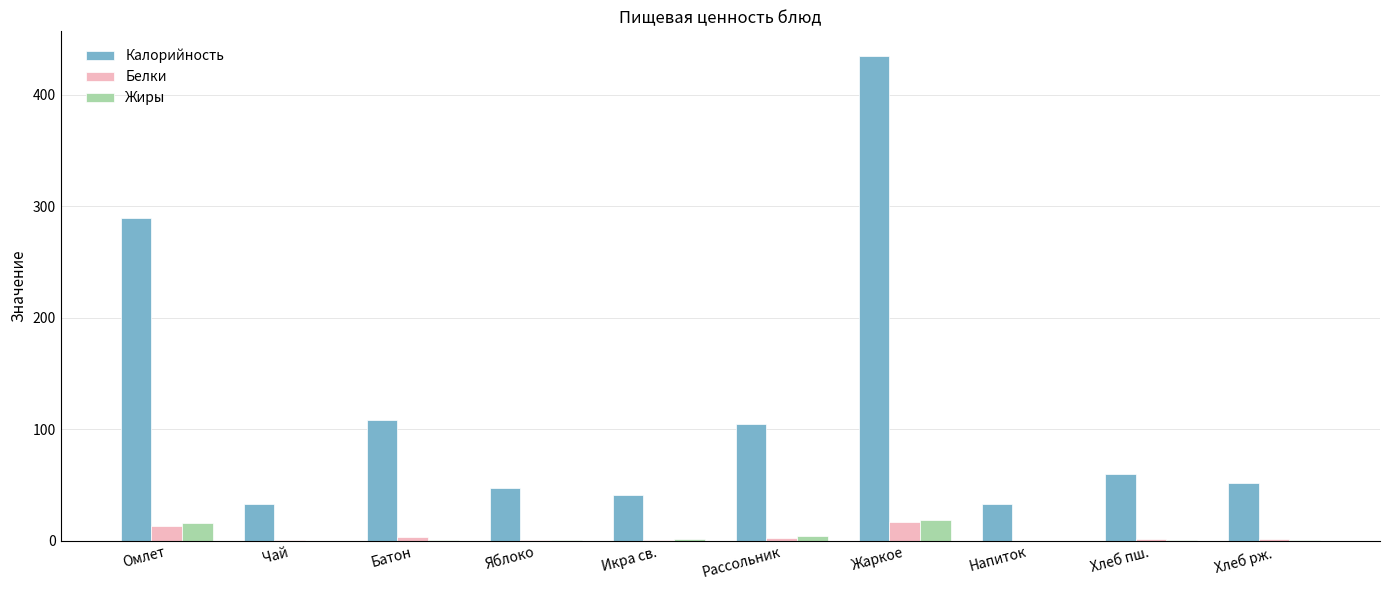

What is the average value of the Калорийность series?

120.4